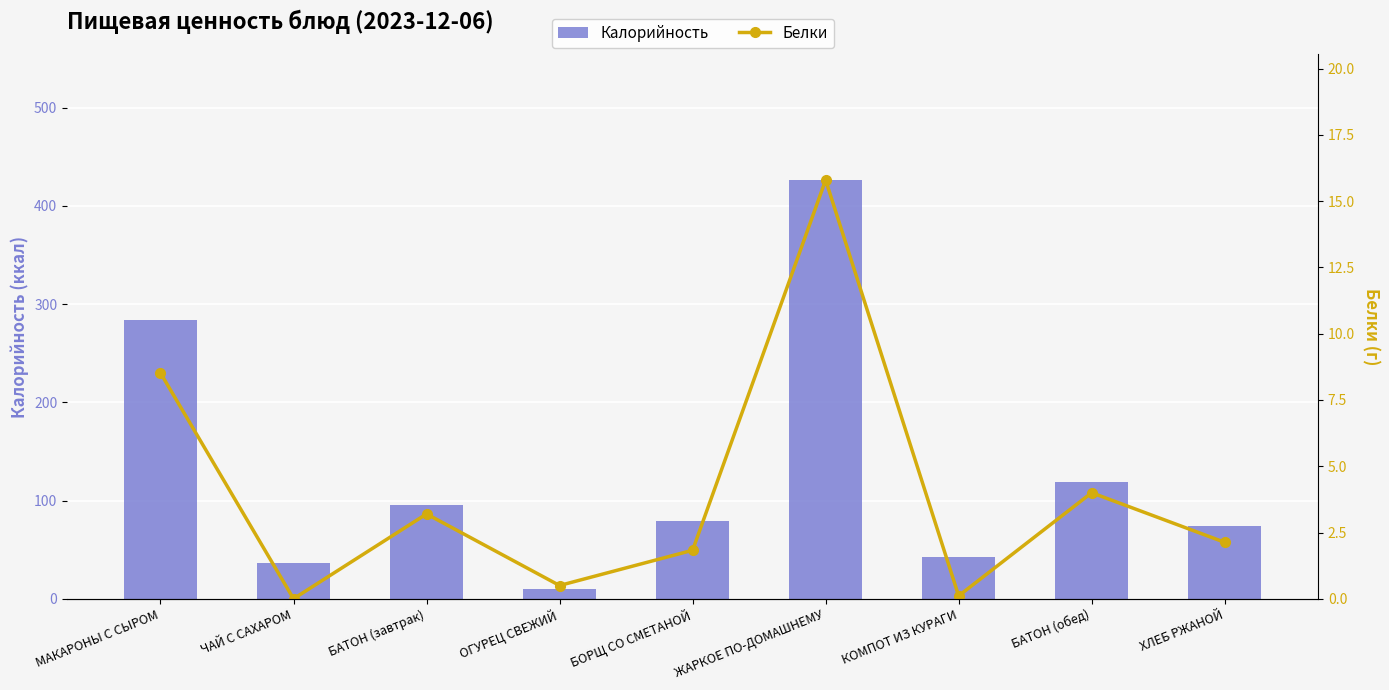

What is the value of the Калорийность bar at the 9th from the left?

74.5